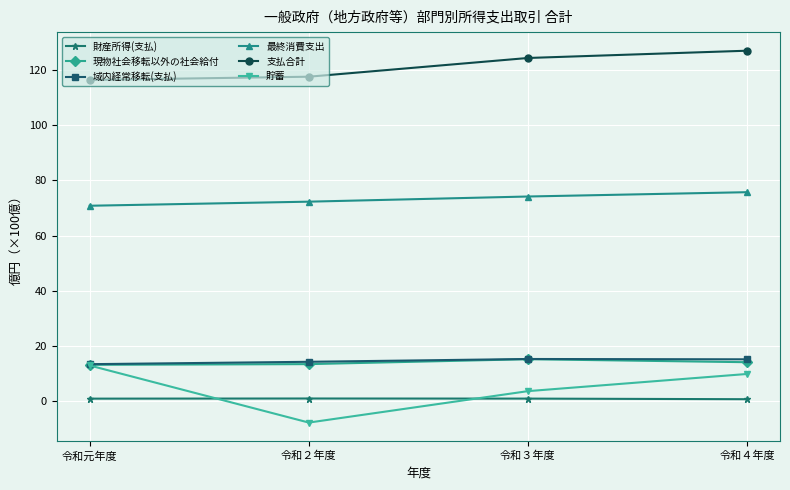

What is the total value across all series at 令和３年度?

233.2